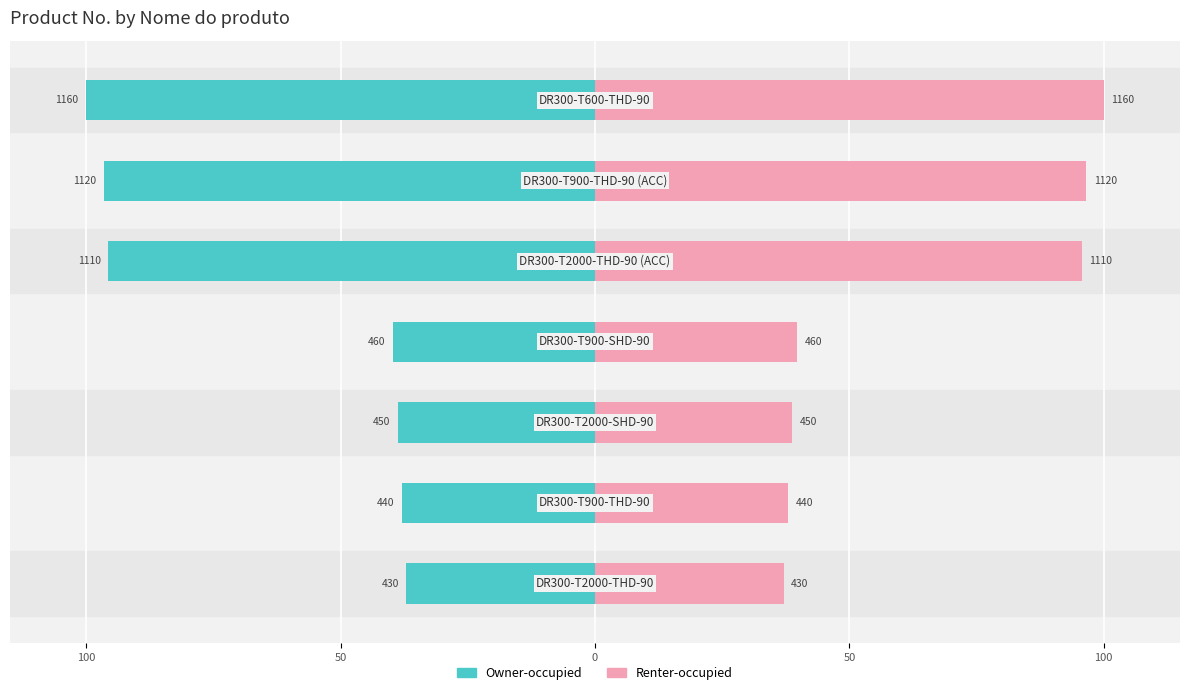

Which series has the widest spread of values?

Owner-occupied